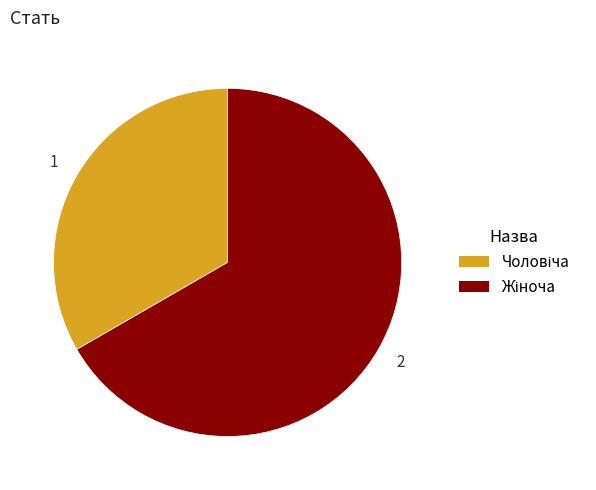

Does any single category account for the majority?

Yes